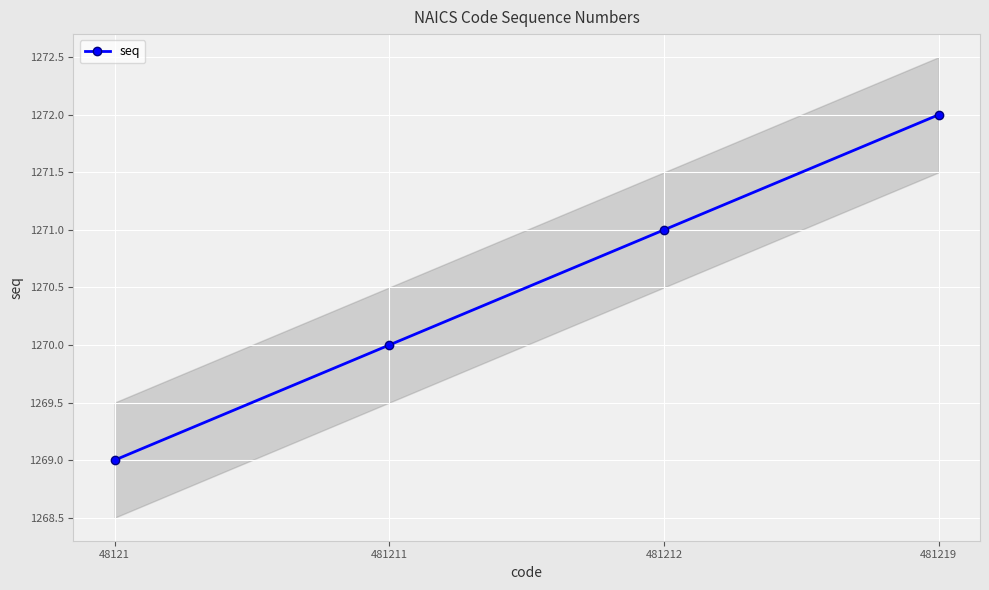

Count the values in the range 1270 to 1272.

3